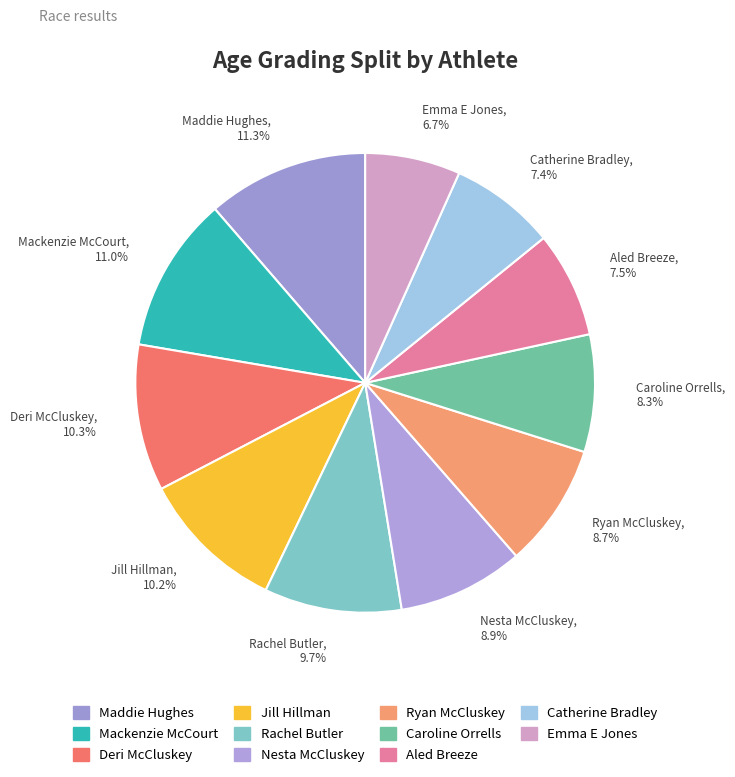

What percentage is the Deri McCluskey slice, to the nearest percent?

10%